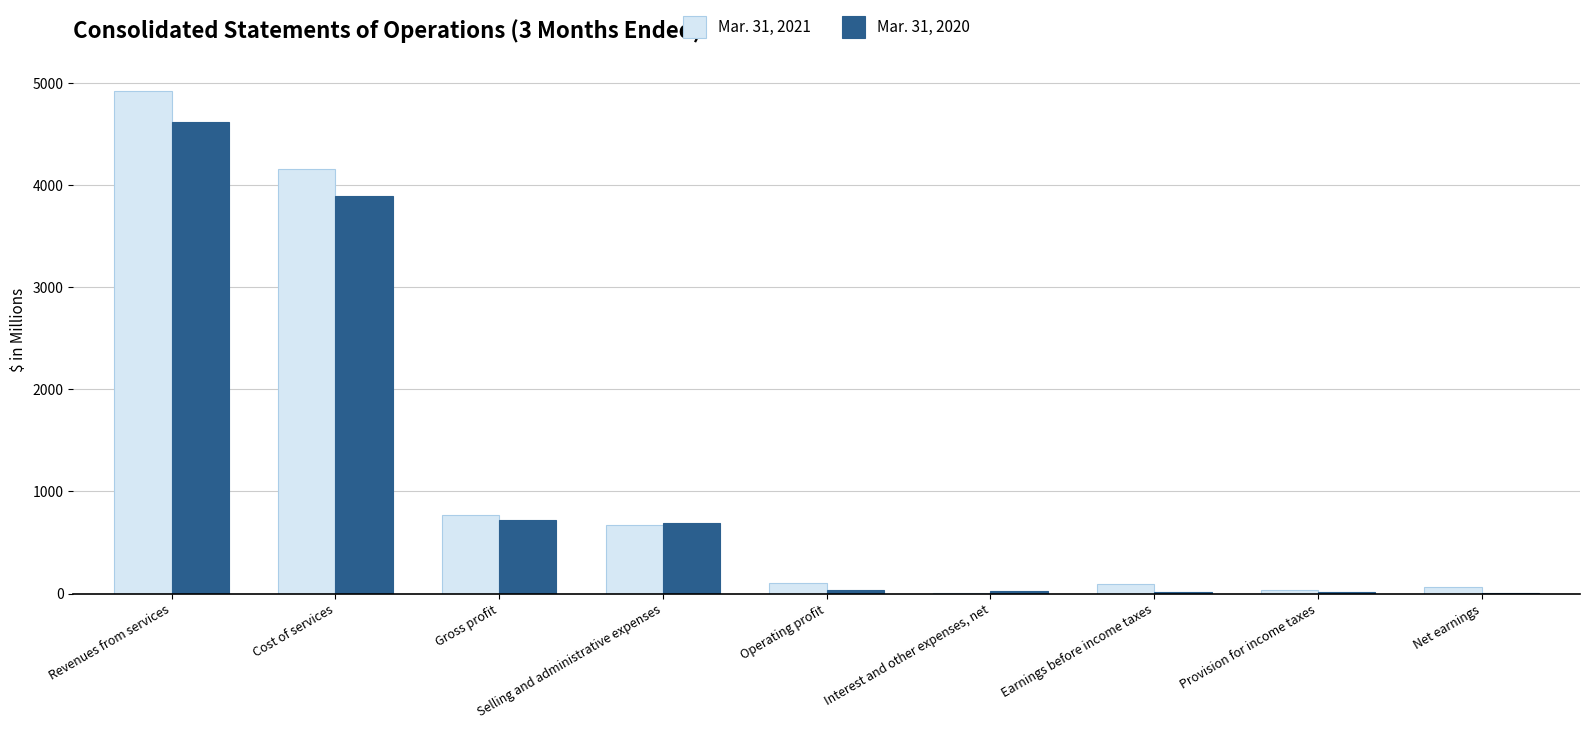

True or false: Mar. 31, 2021 has a value of 167.1 at Selling and administrative expenses.

False